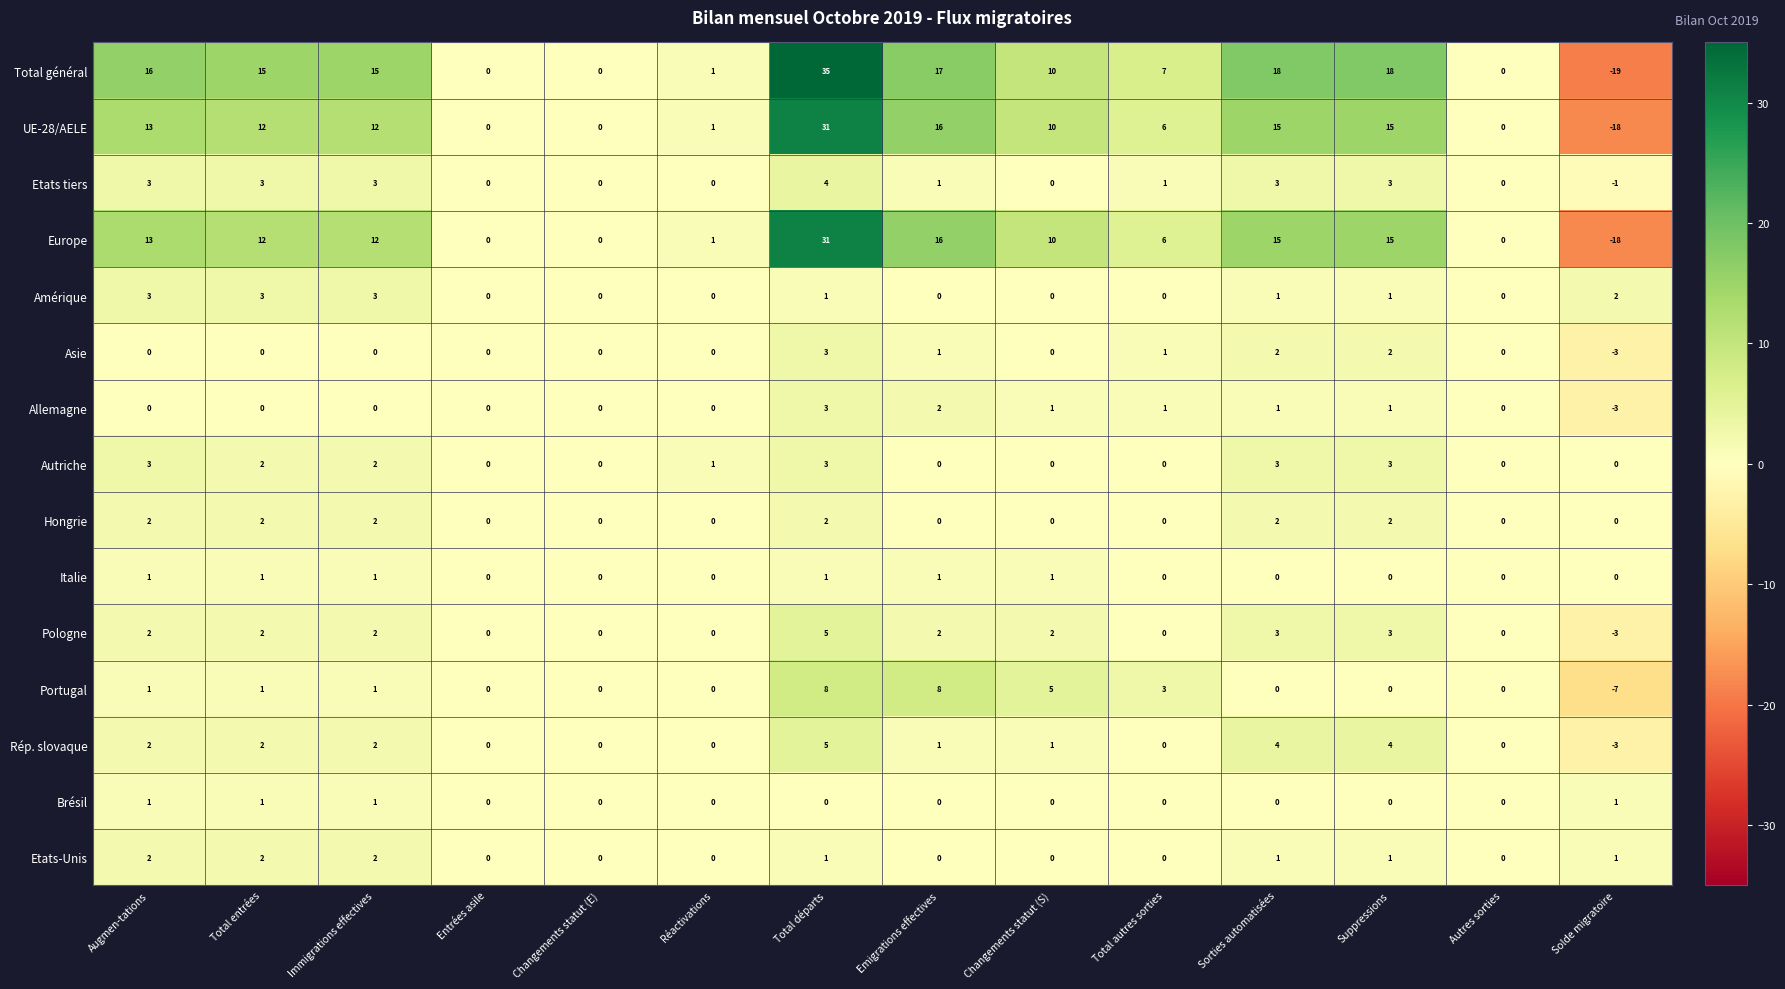

Which category has the highest value across all series?

Total départs